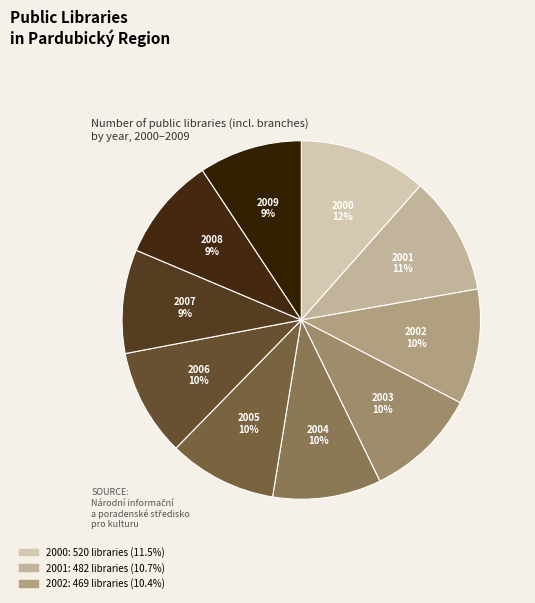

To the nearest percent, what is the combined percentage of 2003 and 2000?

22%